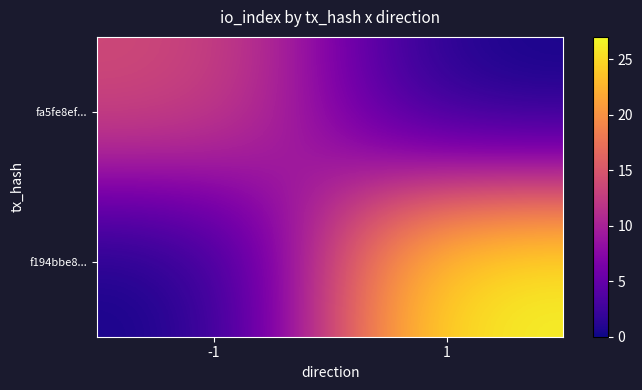

How many distinct data groups are displayed?

2